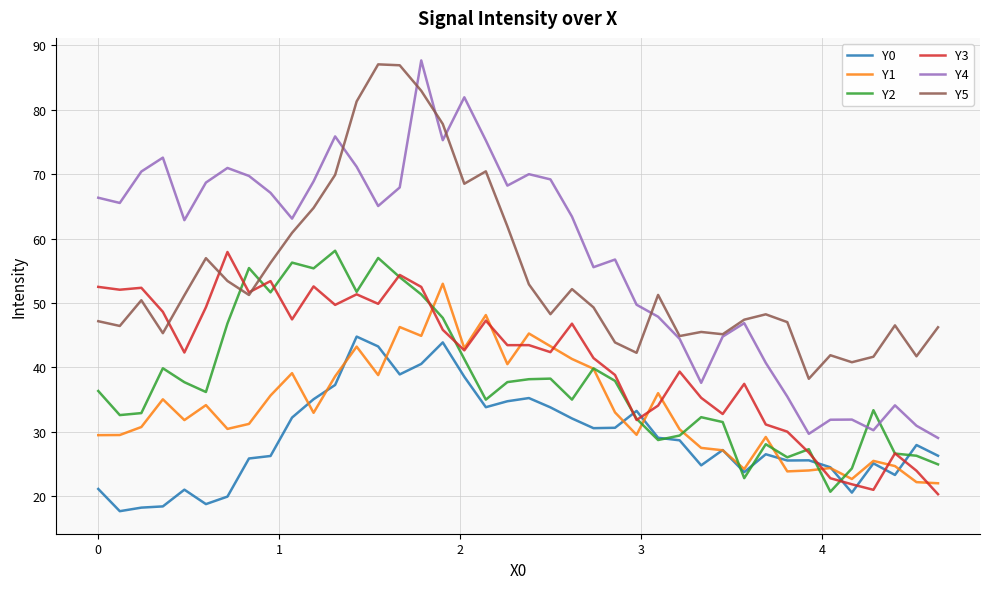

Is this an area chart (filled region under the line)?

No